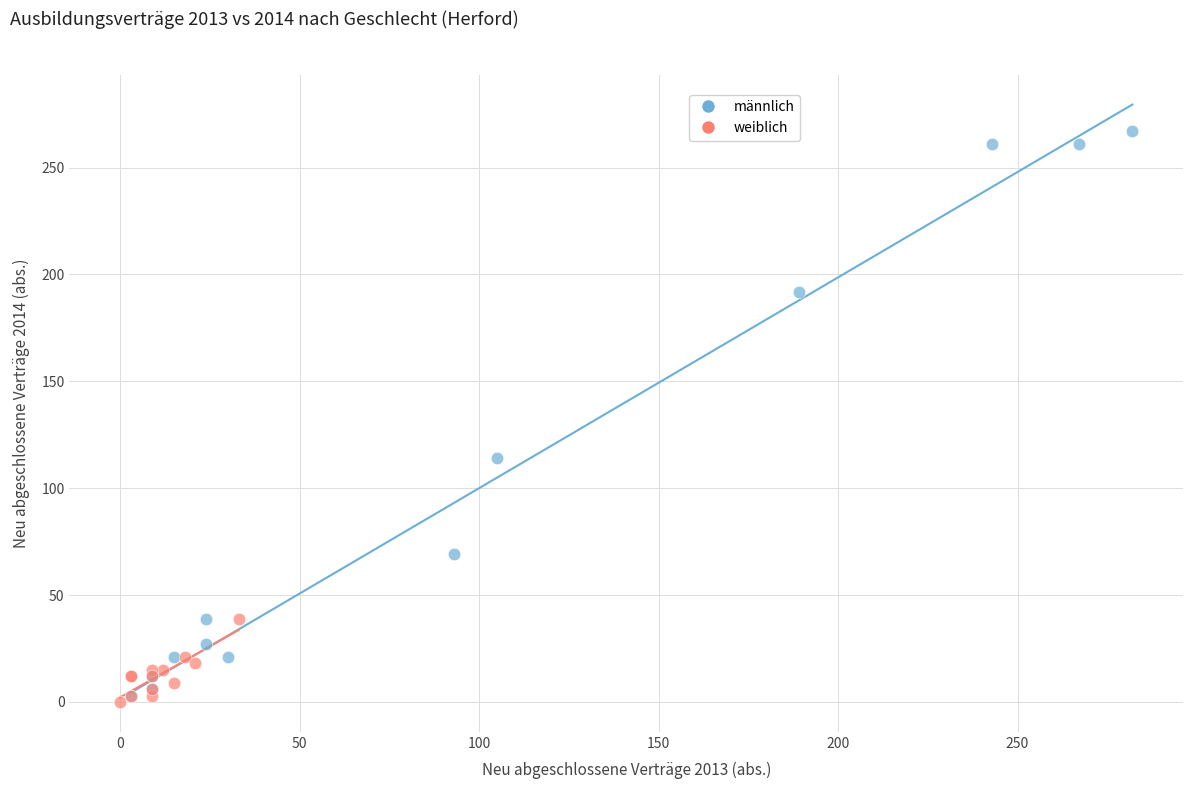

Which series reaches the maximum Y coordinate?

männlich